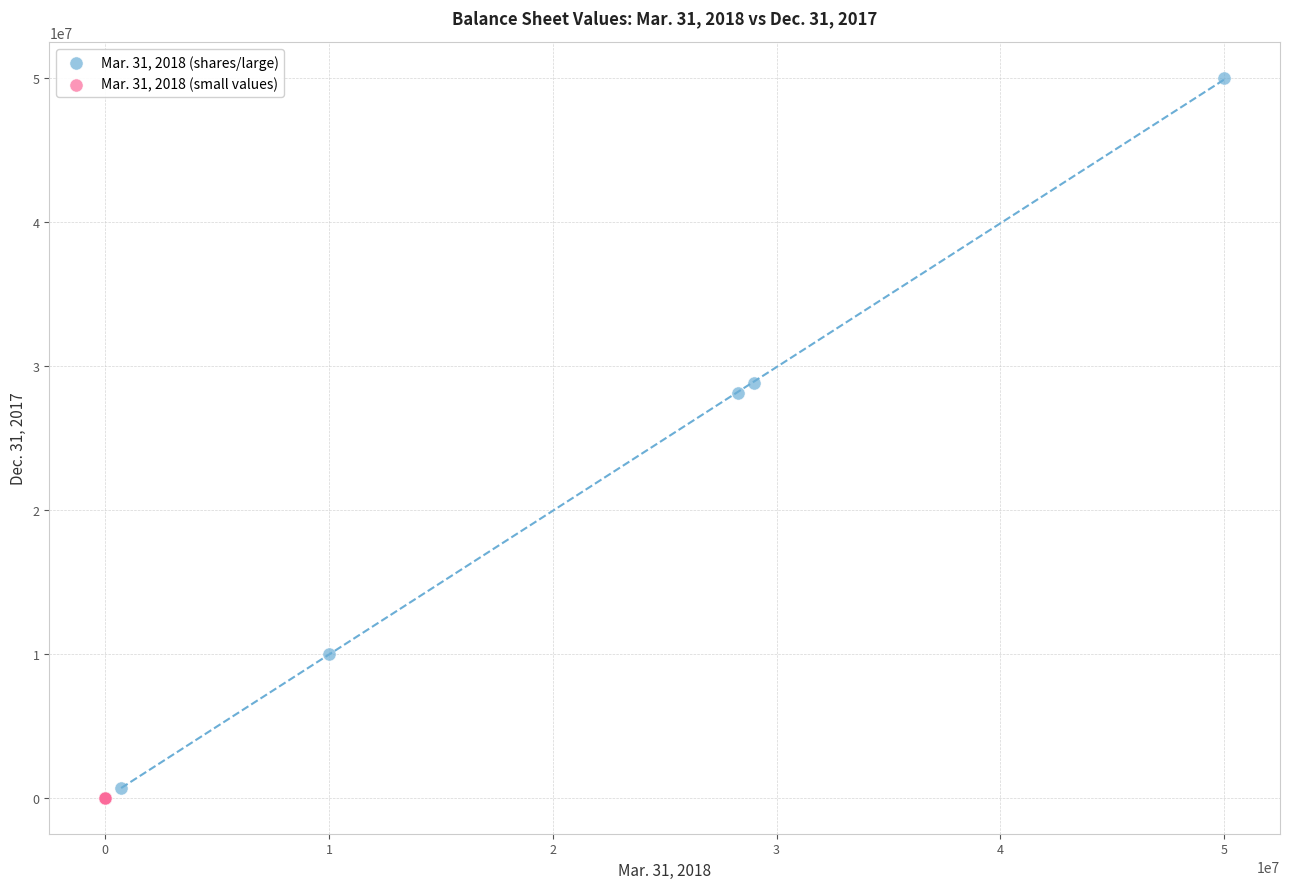

What are all the series names shown in the legend?

Mar. 31, 2018 (shares/large), Mar. 31, 2018 (small values)